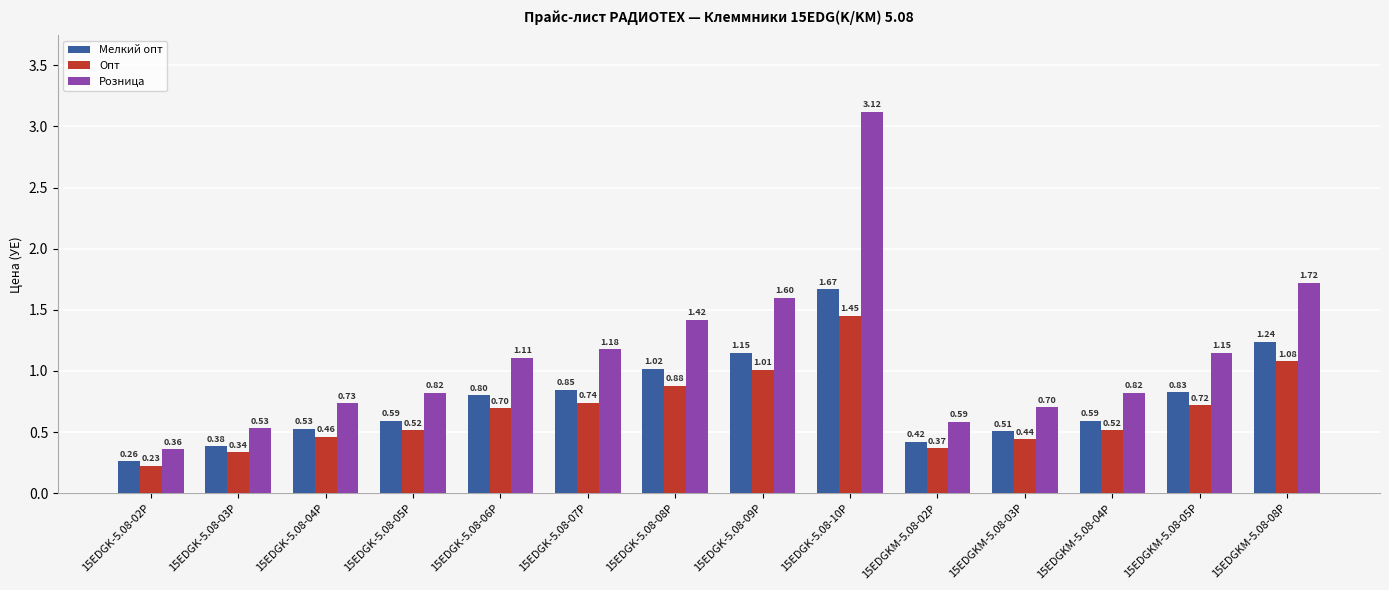

Which series has the widest spread of values?

Розница